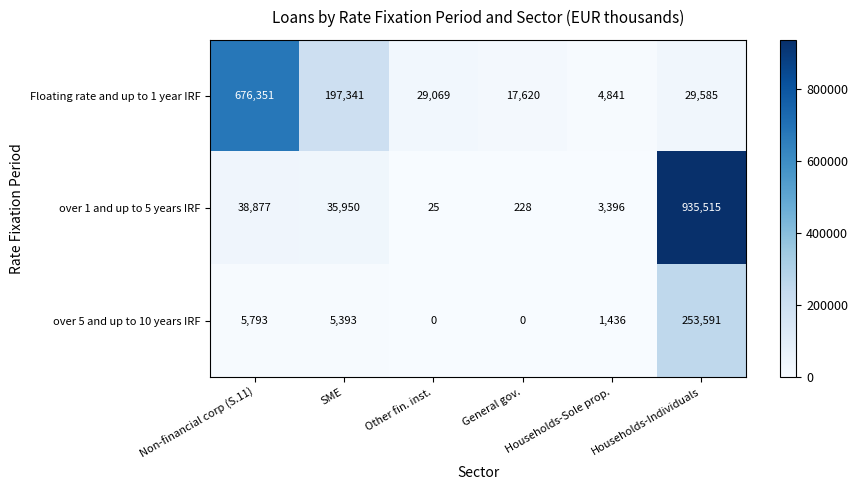

List the series in order of their peak value, highest first.

over 1 and up to 5 years IRF, Floating rate and up to 1 year IRF, over 5 and up to 10 years IRF